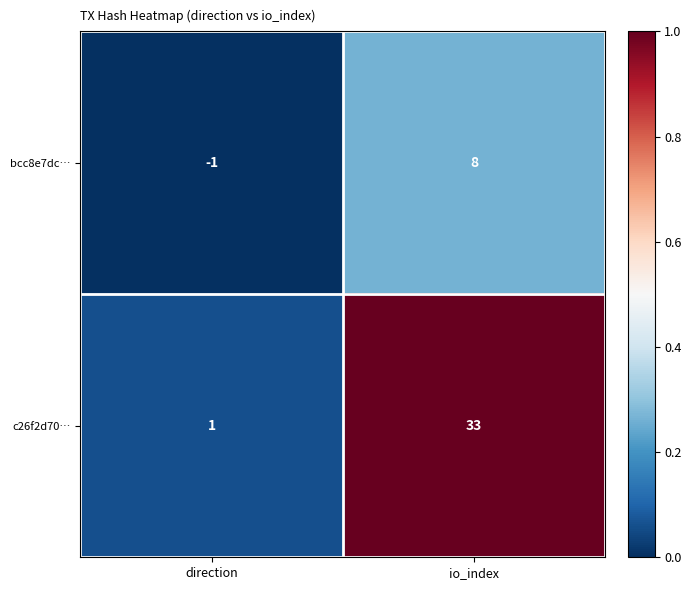

Which series changed the most between direction and io_index?

c26f2d70…